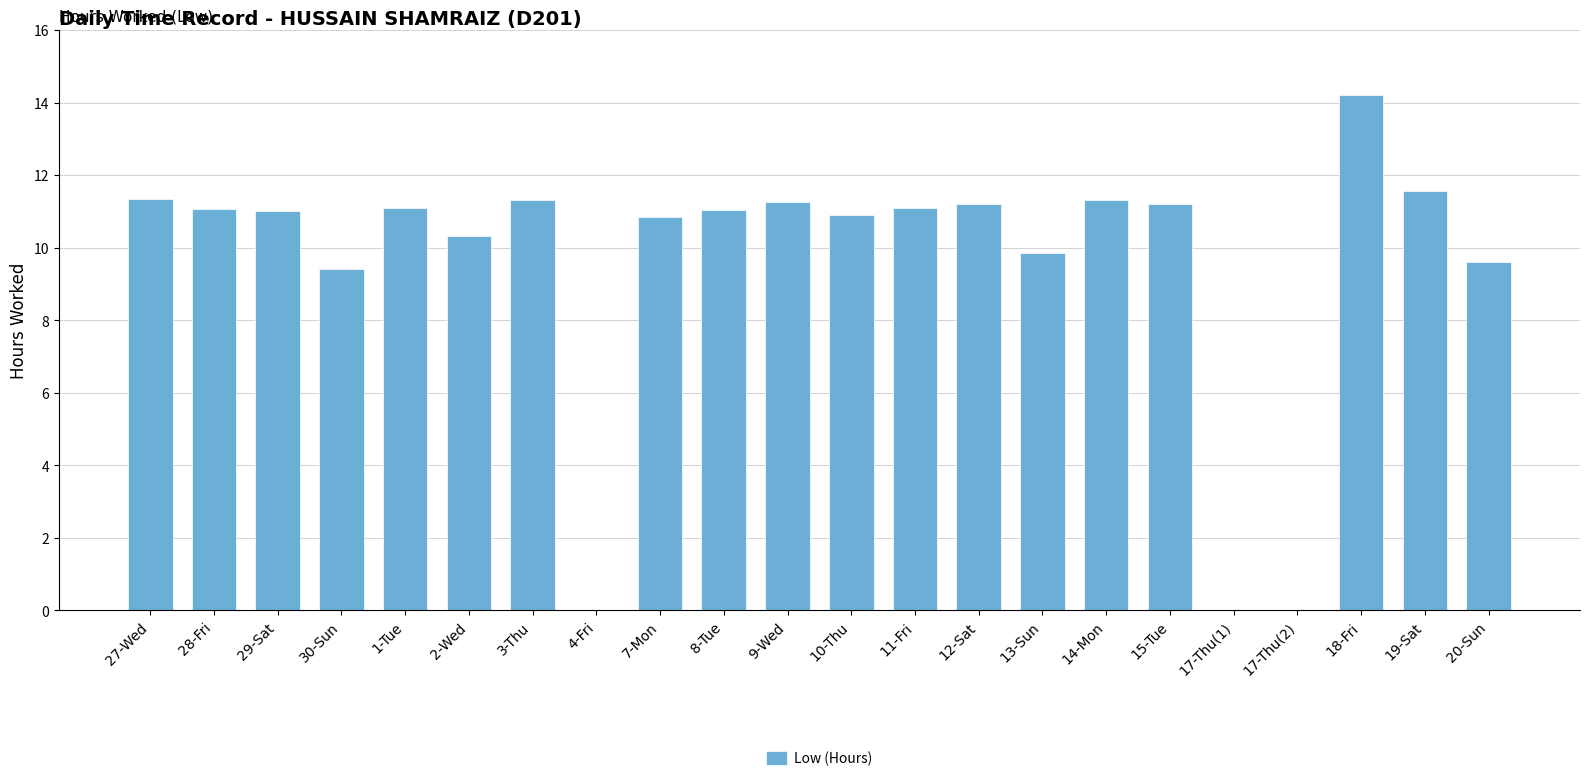

What is the approximate value at 28-Fri?

11.1